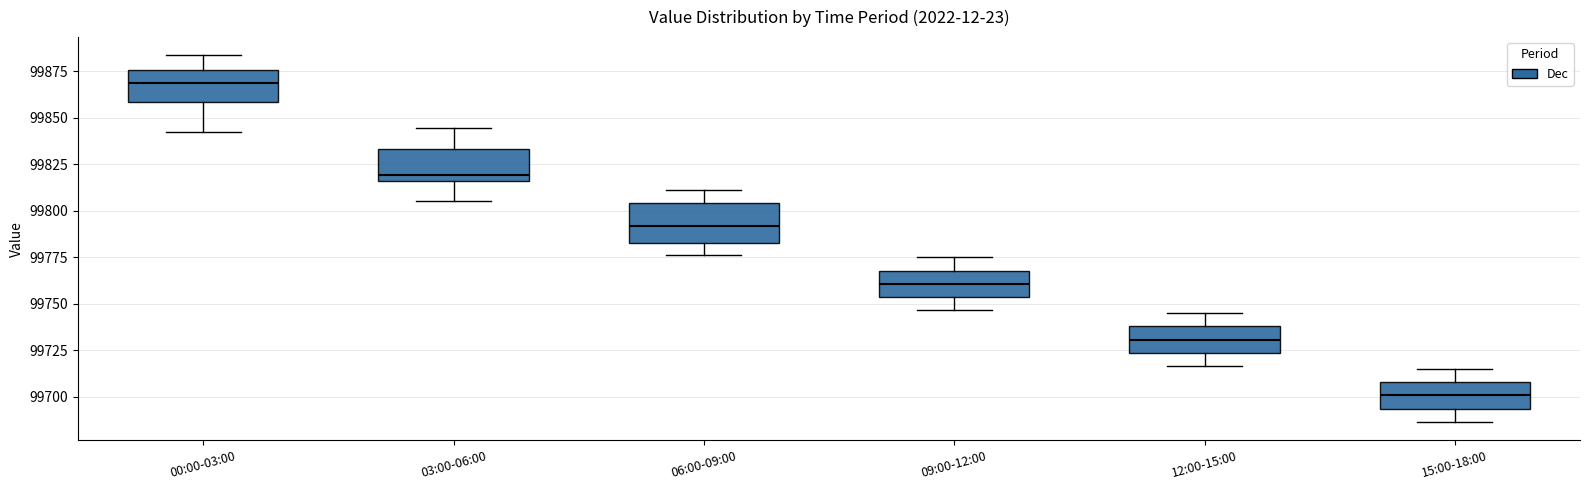

Where is the lower edge of the box for 09:00-12:00 on the y-axis? The values are not printed on the chart, so give them approximately, as read against the axis.

99755